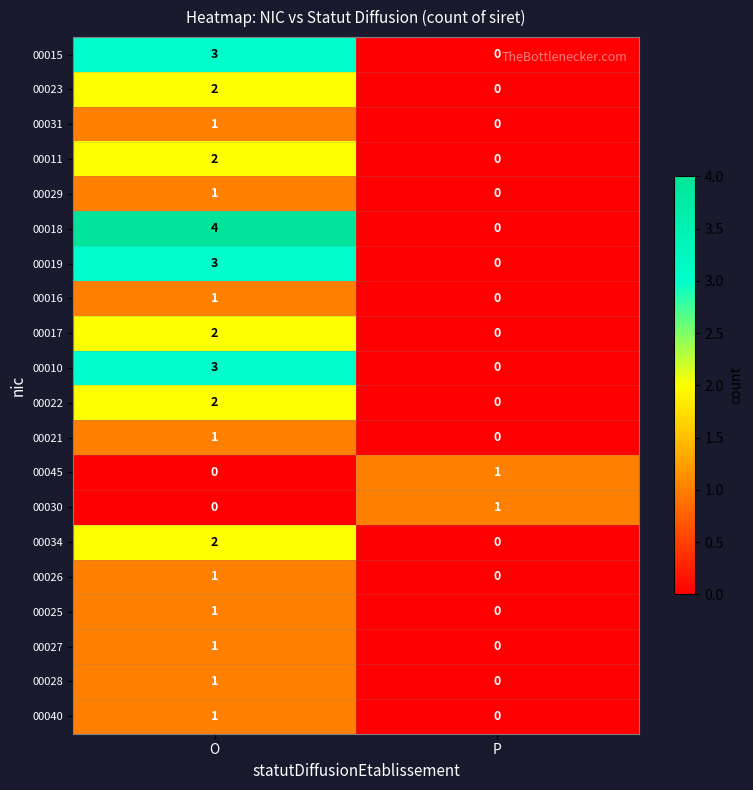

Which series has the widest spread of values?

00018